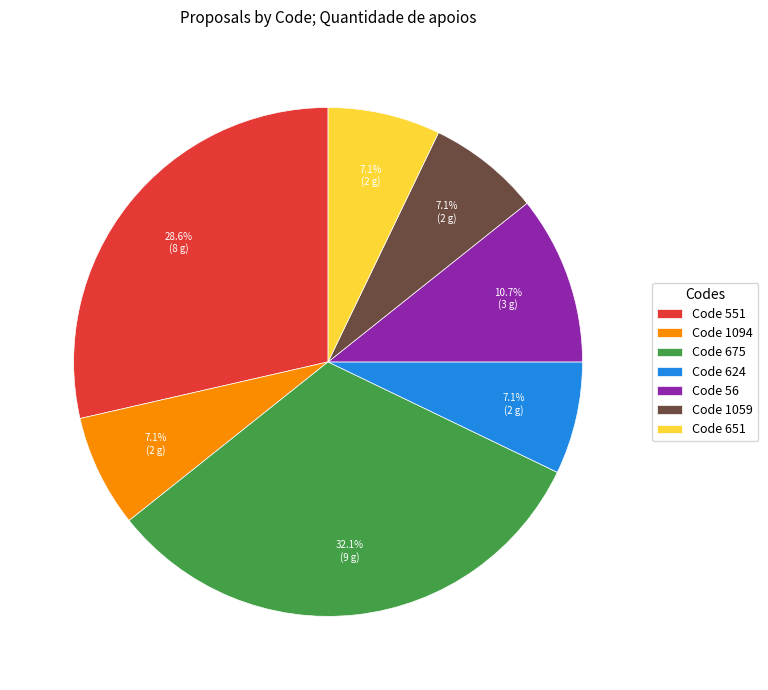

What is the total percentage of Code 675 and Code 56?

42.9%